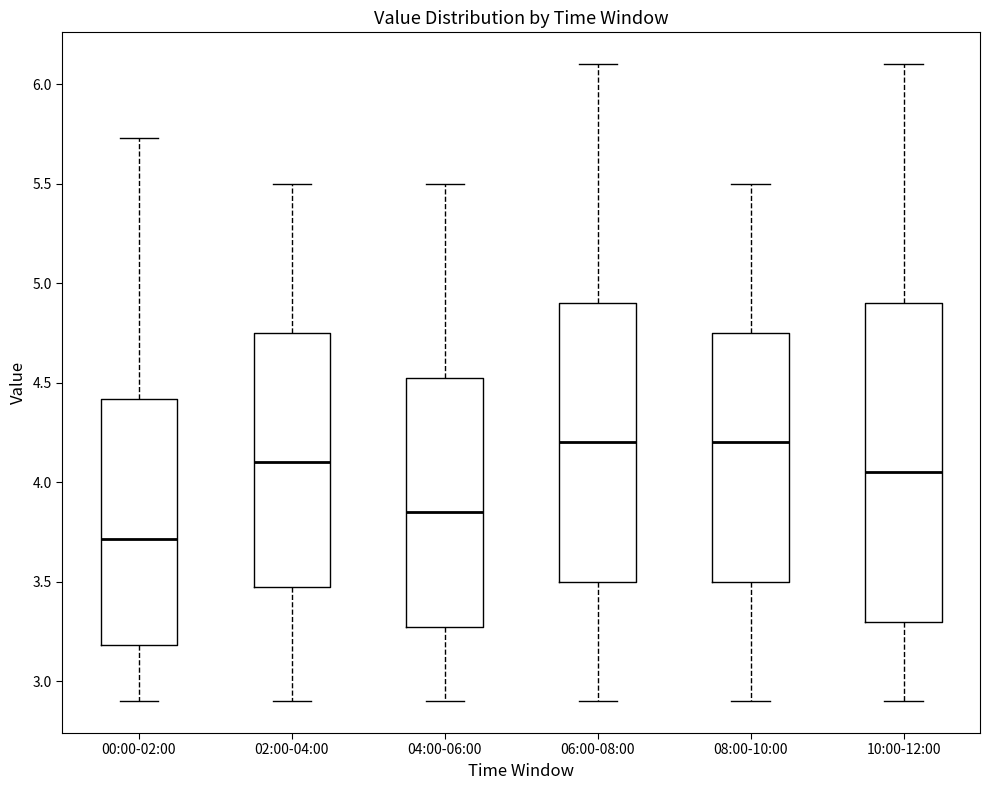

Where does the lower whisker of the box for 08:00-10:00 end on the y-axis? The values are not printed on the chart, so give them approximately, as read against the axis.

2.90